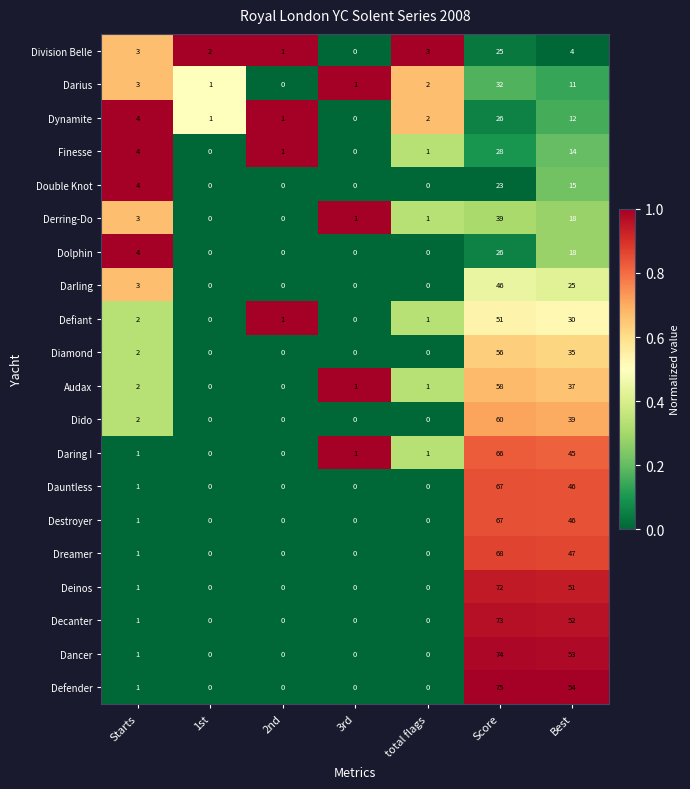

At which category does the chart reach its peak across all series?

Score